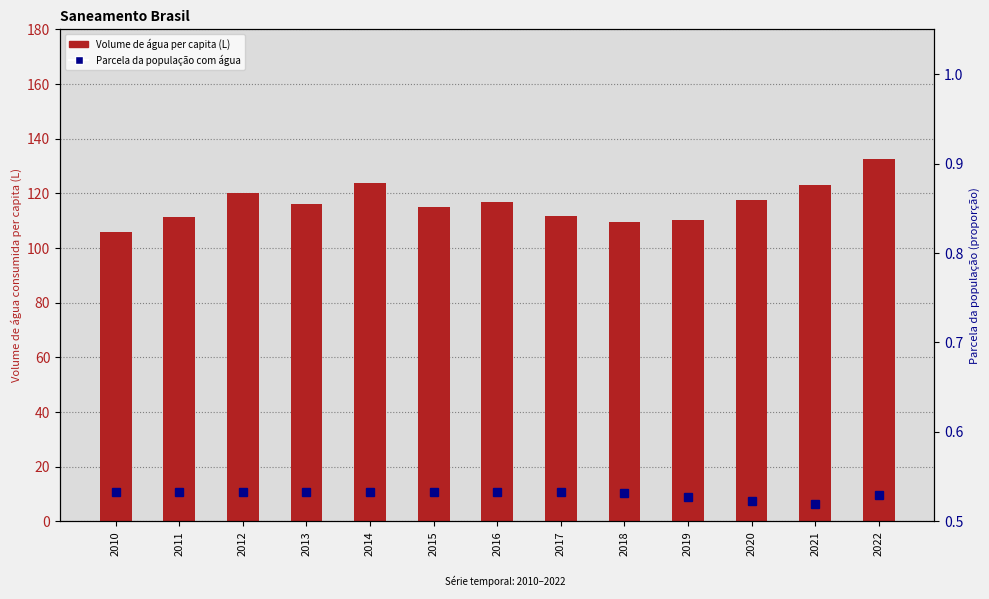

The value of Parcela da população com água at 2017 is 0.8. True or false?

False